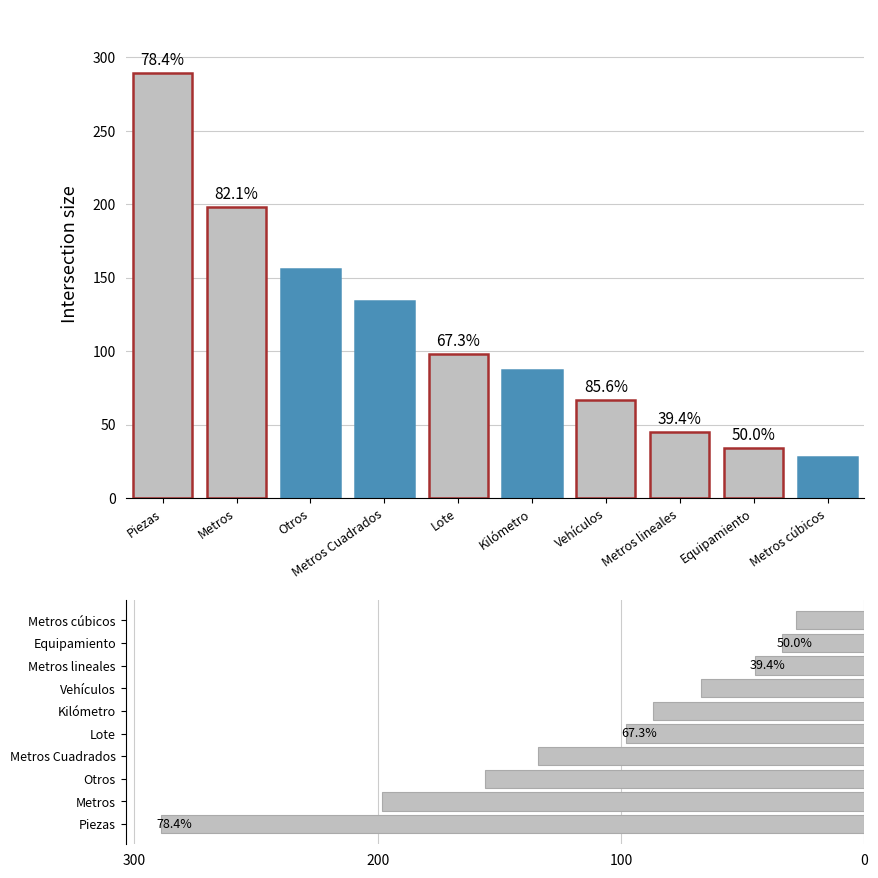

List the labels in order of META ORIGINAL value, largest first.

Piezas, Metros, Otros, Metros Cuadrados, Lote, Kilómetro, Vehículos, Metros lineales, Equipamiento, Metros cúbicos